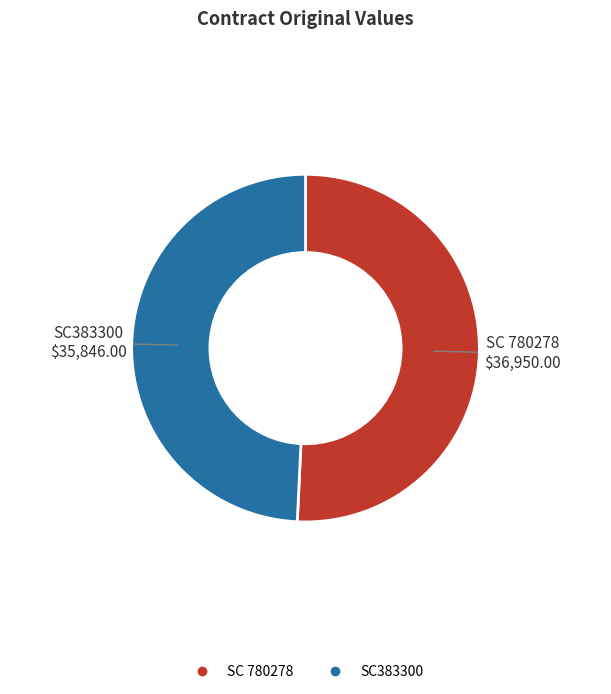

Which category has the biggest portion of the pie?

SC 780278